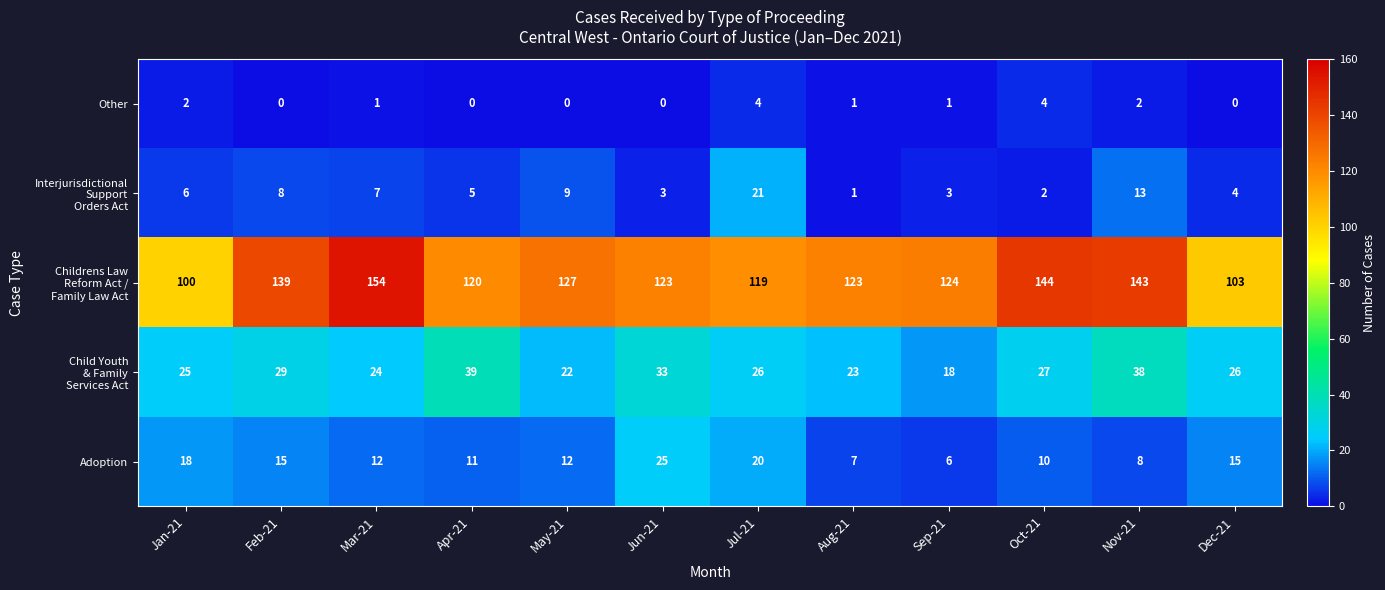

What is the maximum value shown in the chart?

154